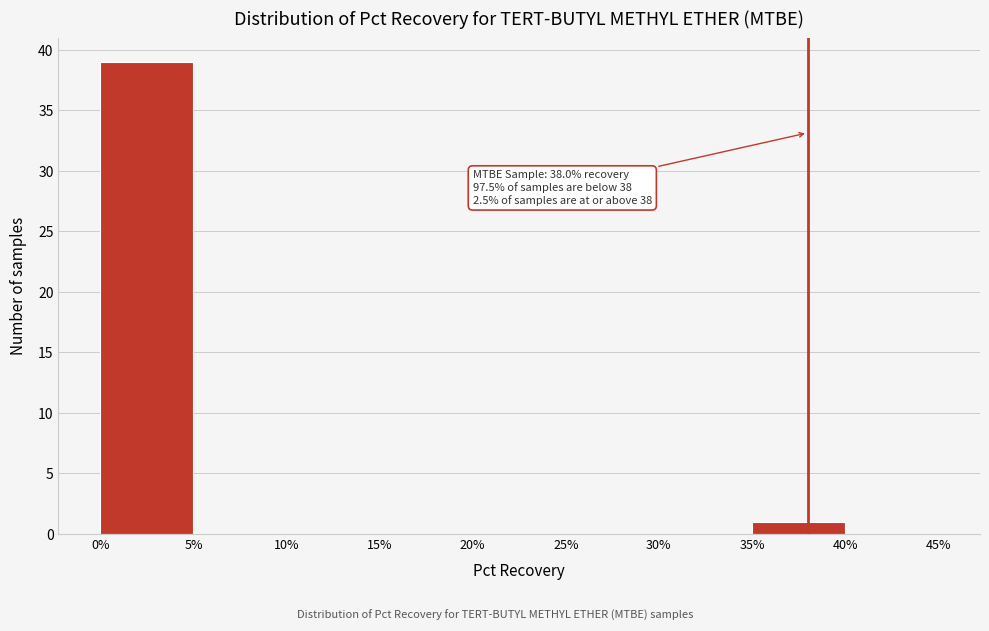

Which range on the x-axis has the tallest bar?

0% to 5%